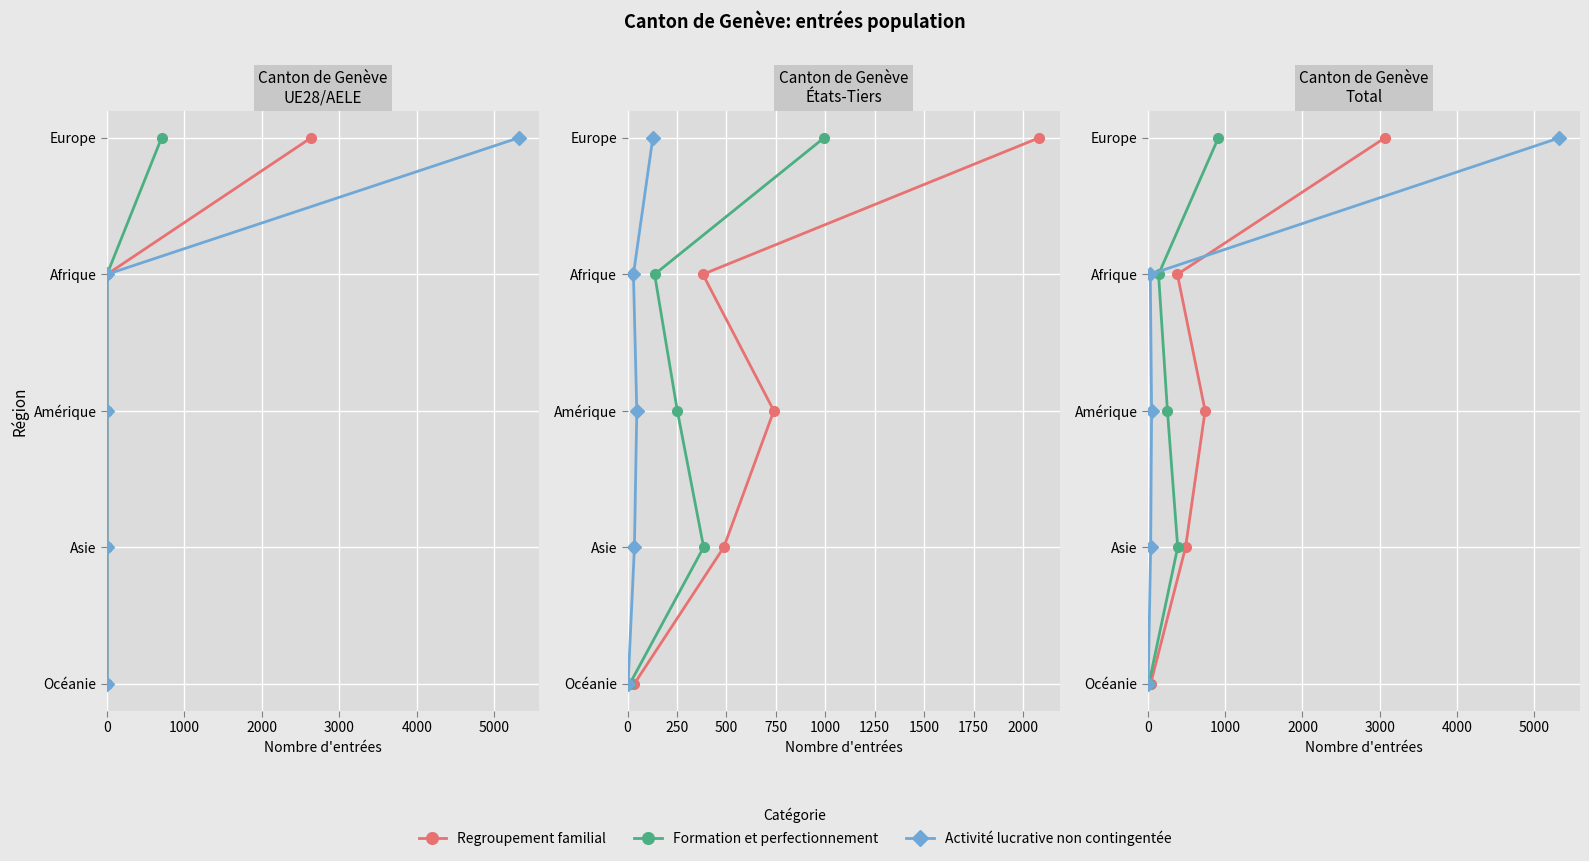

Count the Formation et perfectionnement values in the range 1 to 3.

3